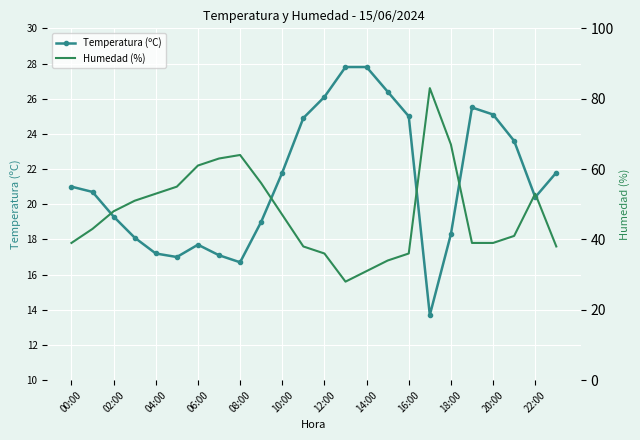

Is it true that Temperatura (ºC) equals 8.0 at 20:00?

False